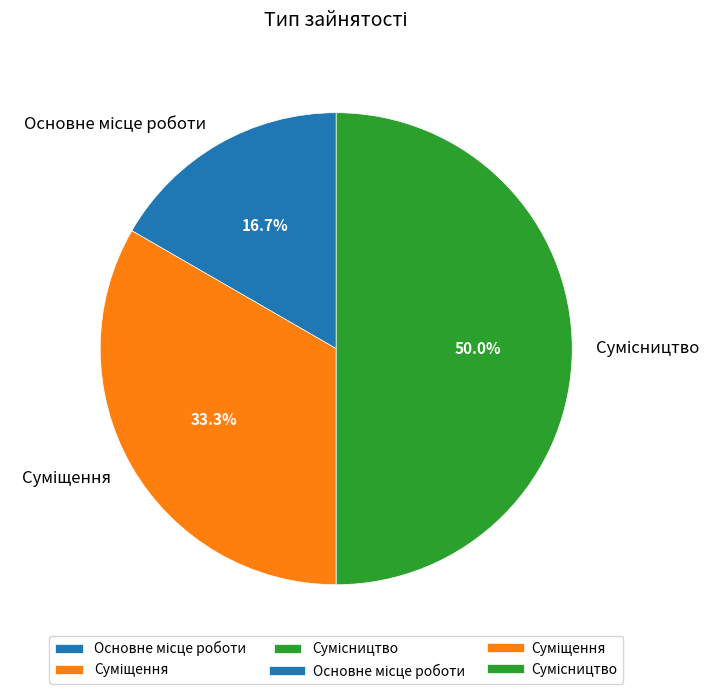

Count the number of slices in the pie.

3